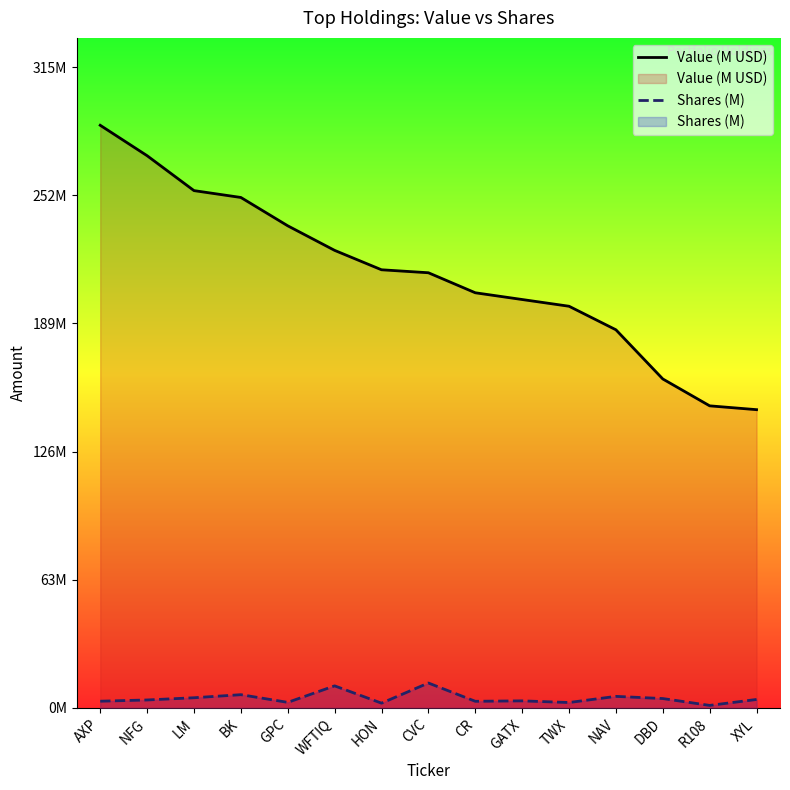

True or false: Value (M USD) and Shares (M) intersect in this chart.

False